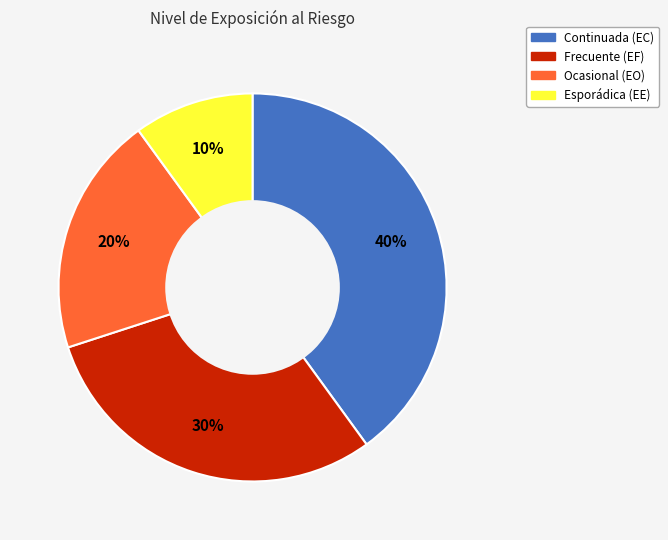

Approximately how many times larger is the value at Continuada (EC) compared to Ocasional (EO)?

2.0